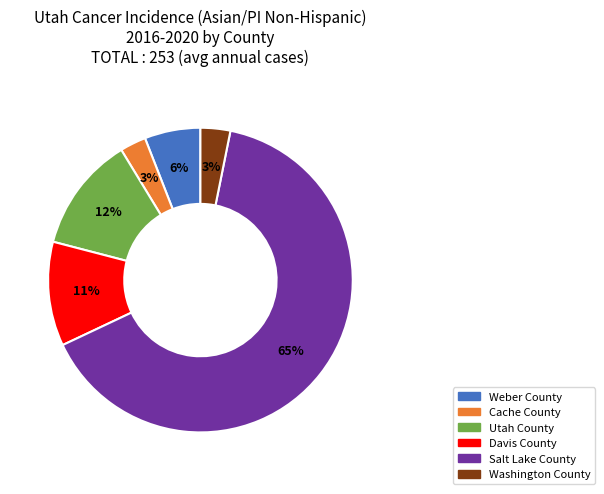

To the nearest percent, what portion does Salt Lake County represent?

65%